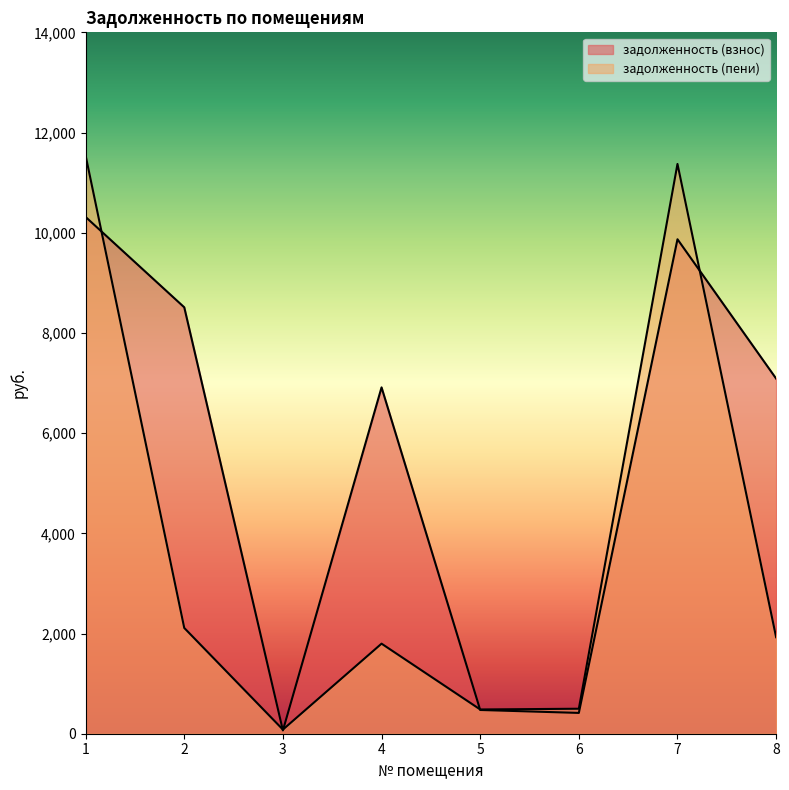

What is the difference between the second highest and second lowest values in the задолженность (взнос) series?

9454.3